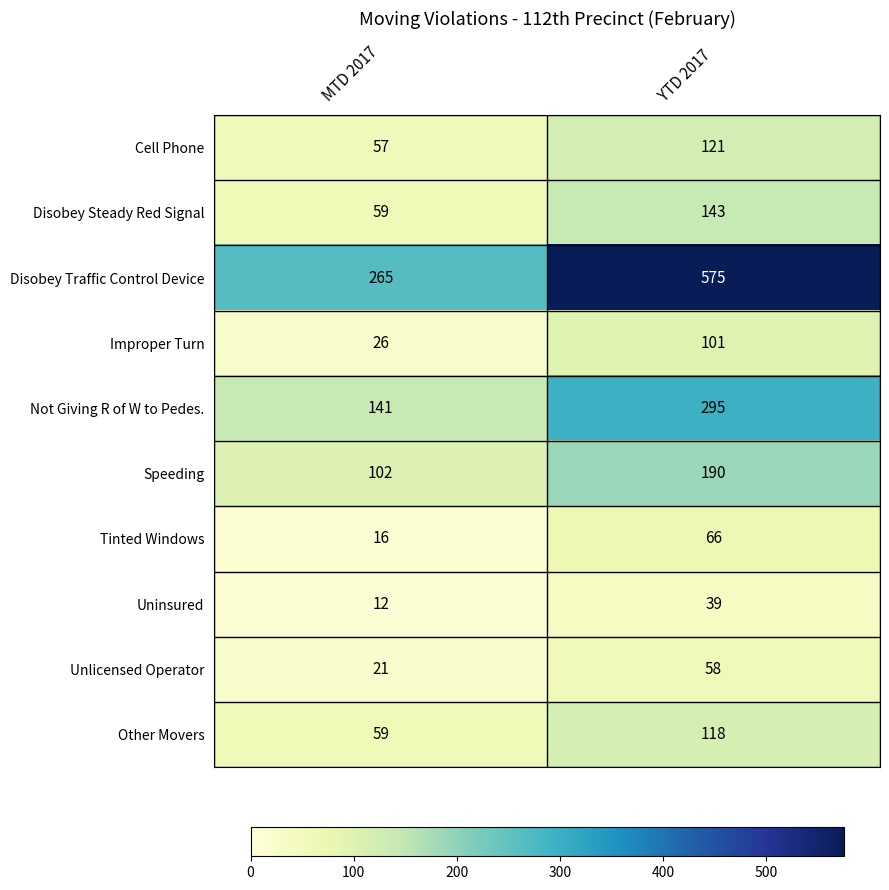

Which series has the widest spread of values?

Disobey Traffic Control Device